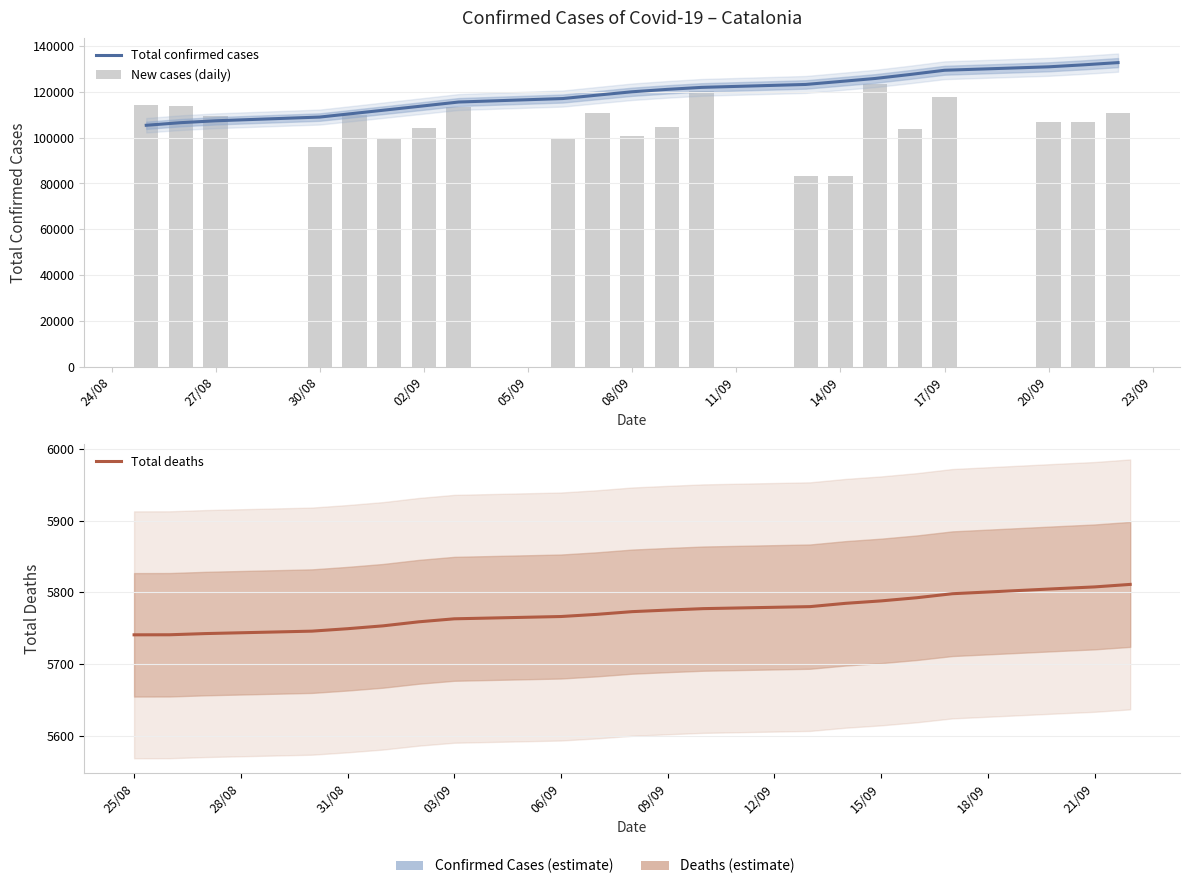

What is the spread (max minus min) of values at 14/09?

109835.6